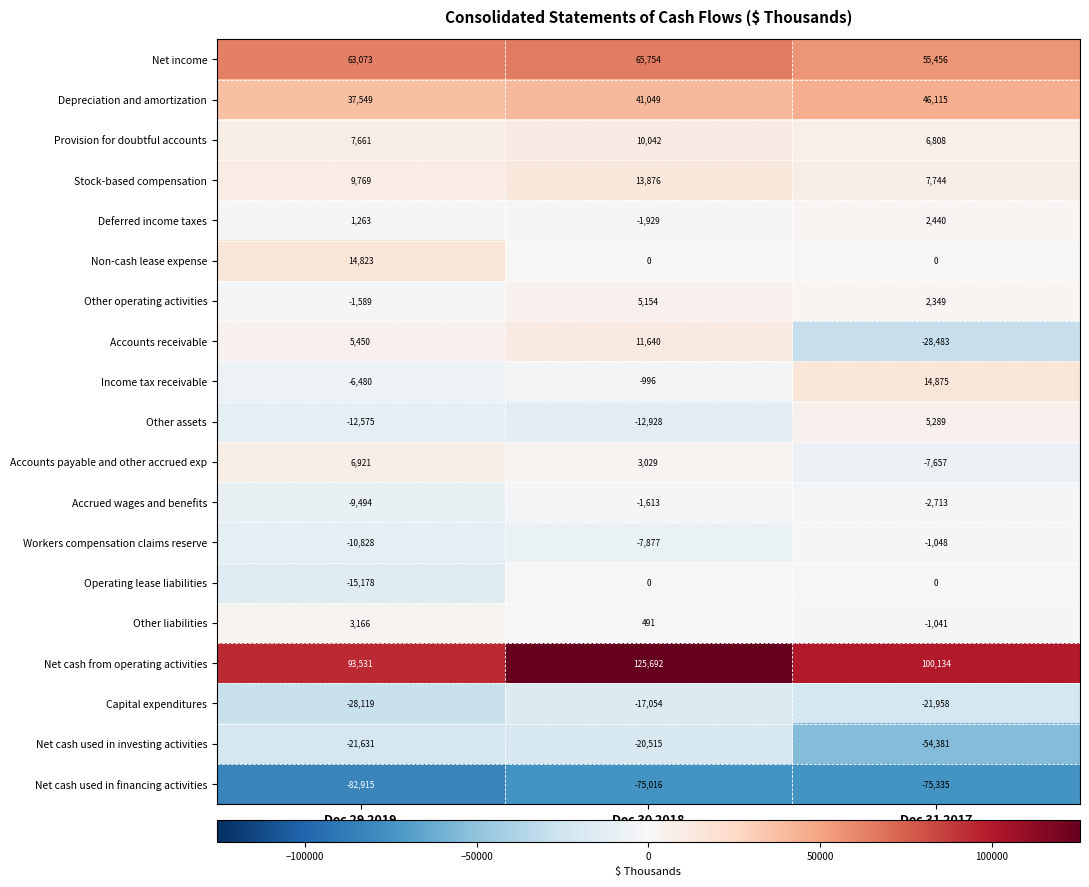

What is the lowest value of the Other assets series?

-12928